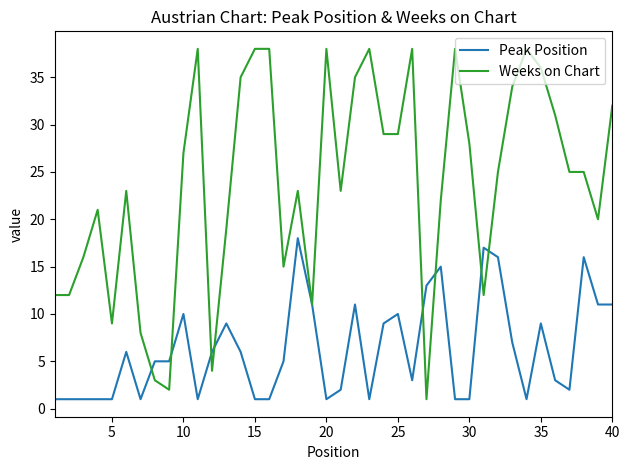

Which series has the largest range (max minus min)?

Weeks on Chart